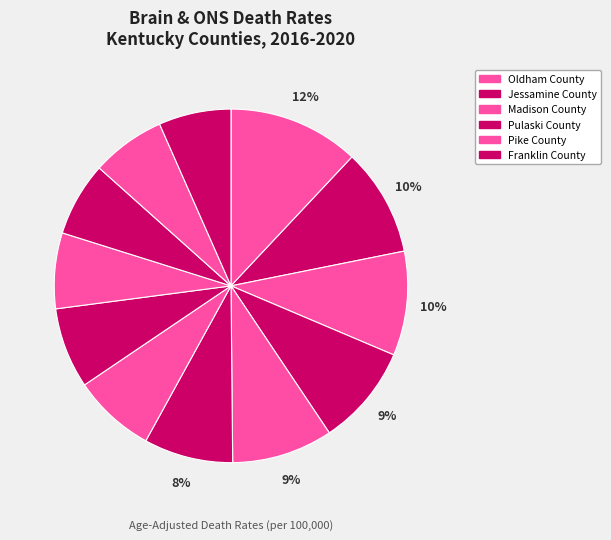

What is the largest slice in the pie chart?

Oldham County